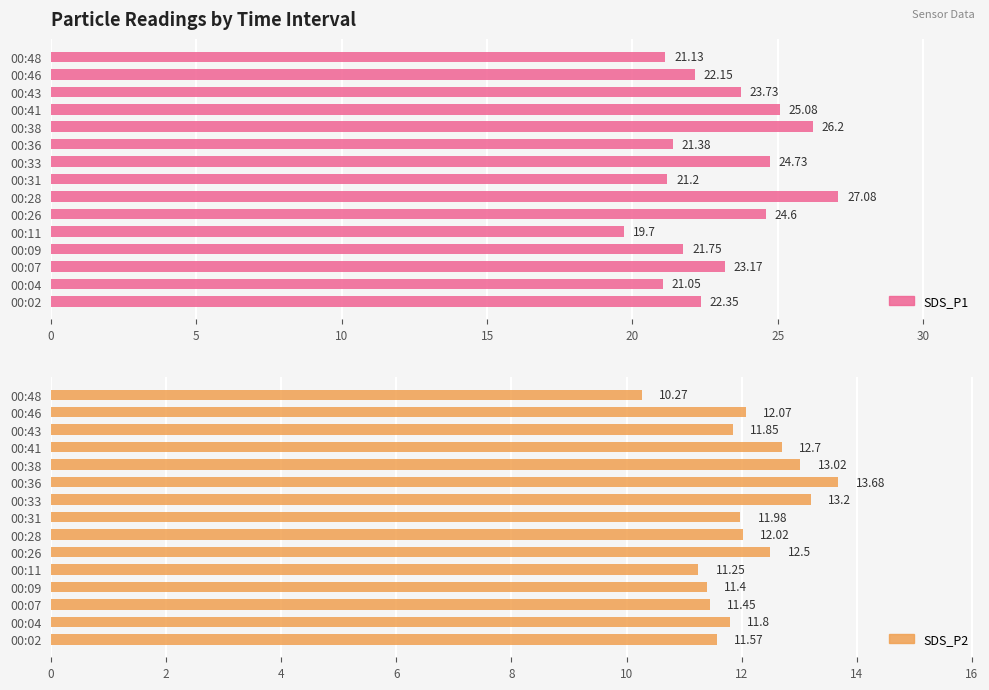

How many groups of bars are there?

15